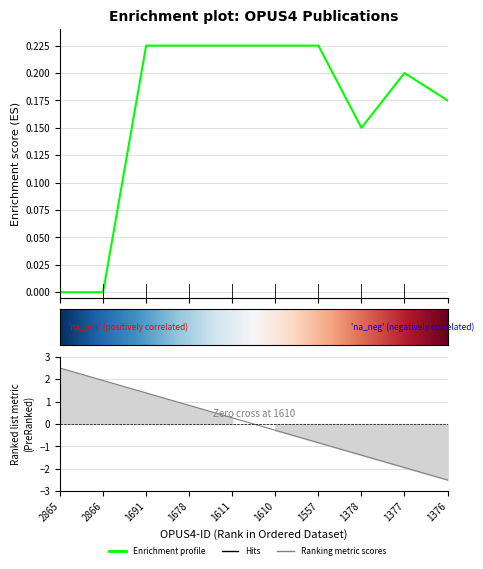

List the labels in order of value, largest first.

1691, 1678, 1611, 1610, 1557, 1377, 1376, 1378, 2865, 2866